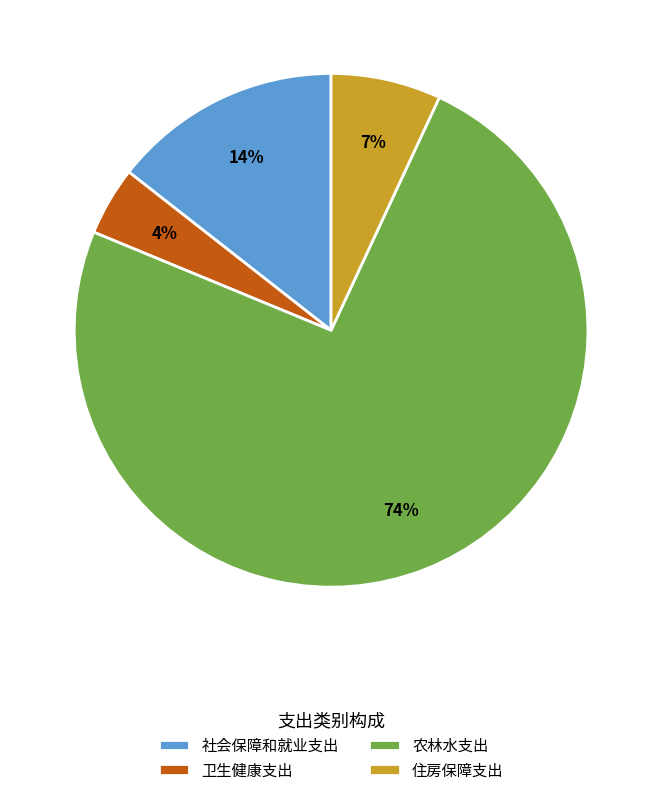

Is there a majority slice in this chart?

Yes